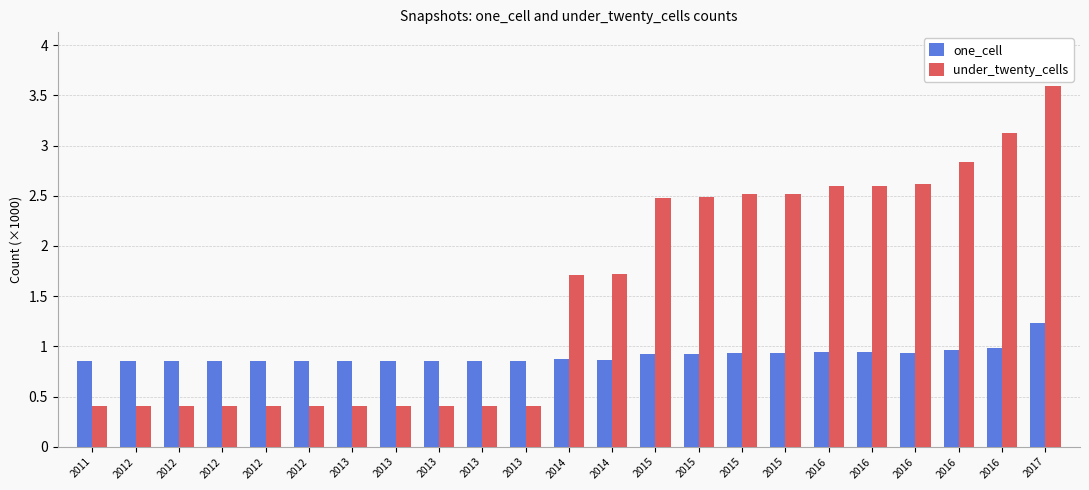

Reading right to left, extract all data points from this chart.

one_cell: 1.2	1.0	1.0	0.9	0.9	0.9	0.9	0.9	0.9	0.9	0.9	0.9	0.9	0.9	0.9	0.9	0.9	0.9	0.9	0.9	0.9	0.9	0.9
under_twenty_cells: 3.6	3.1	2.8	2.6	2.6	2.6	2.5	2.5	2.5	2.5	1.7	1.7	0.4	0.4	0.4	0.4	0.4	0.4	0.4	0.4	0.4	0.4	0.4